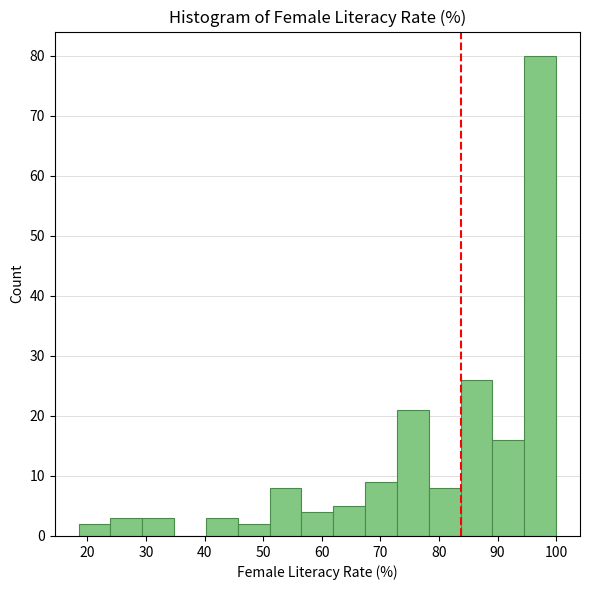

Reading left to right, list every bar in this chart as the range it spans on the x-axis followed by its height. Neither the bar edges nor the heights are printed on the chart, so give them approximately, as read against the axes.

19 to 24: 2
24 to 29: 3
29 to 35: 3
35 to 40: 0
40 to 46: 3
46 to 51: 2
51 to 57: 8
57 to 62: 4
62 to 67: 5
67 to 73: 9
73 to 78: 21
78 to 84: 8
84 to 89: 26
89 to 95: 16
95 to 100: 80